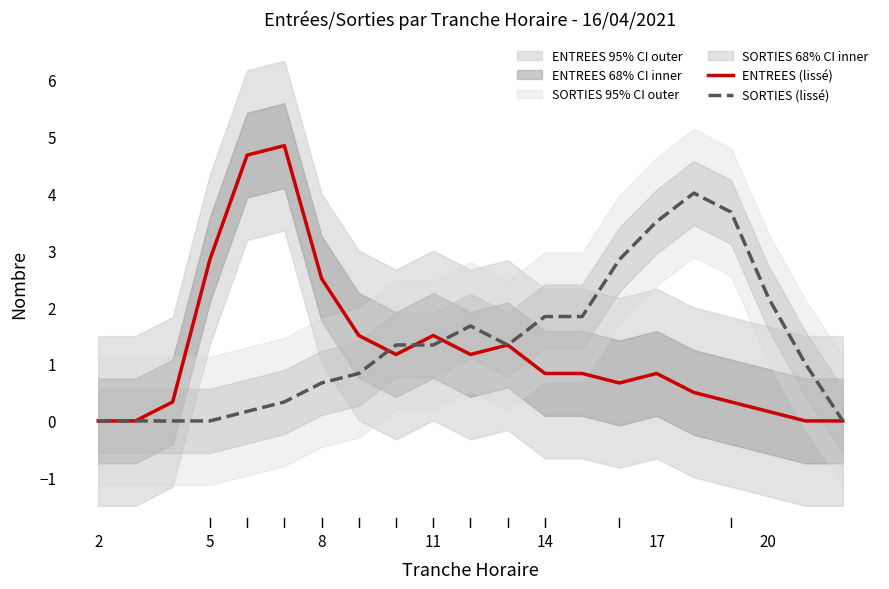

The ENTREES (lissé) series shows 0.8 at 17. True or false?

True